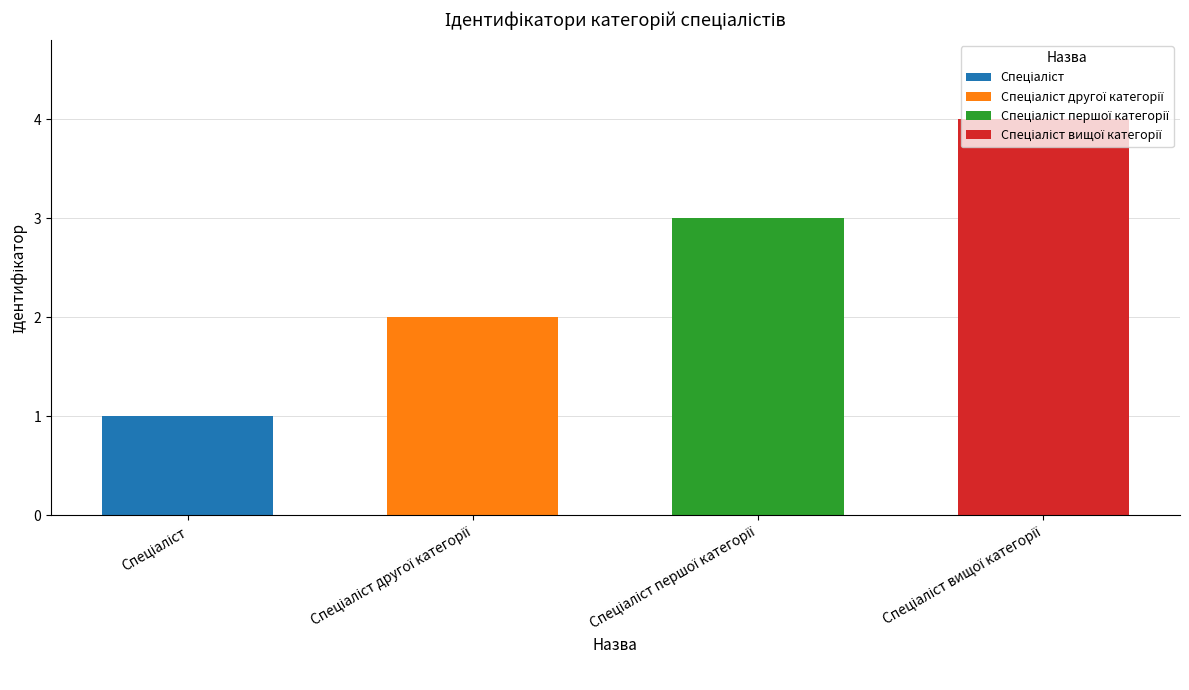

What is the maximum value shown in the chart?

4